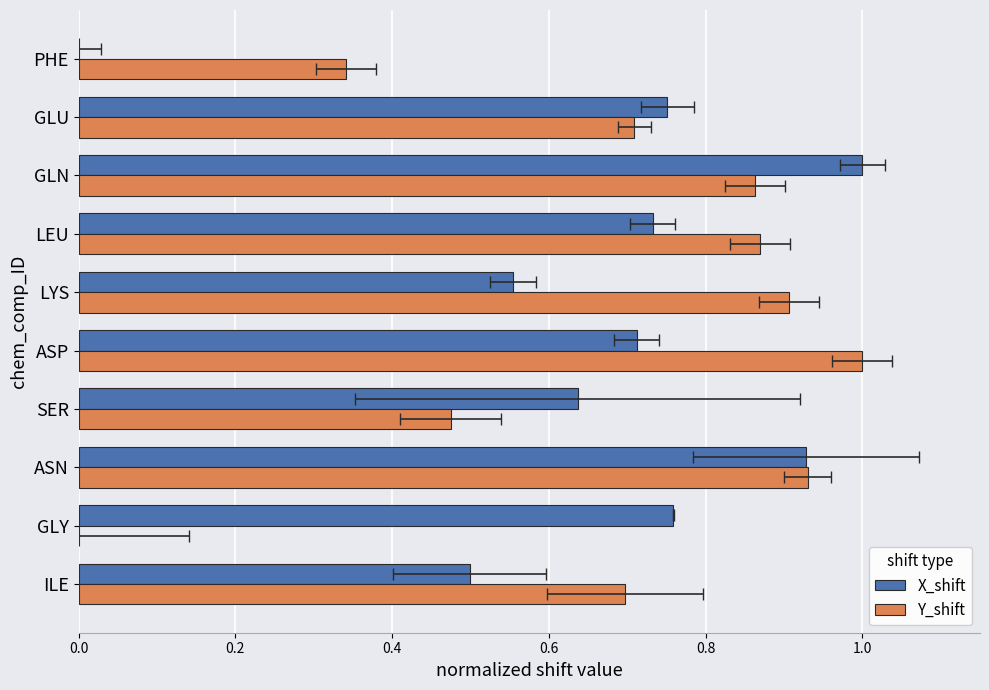

How many data points does each series have?

10